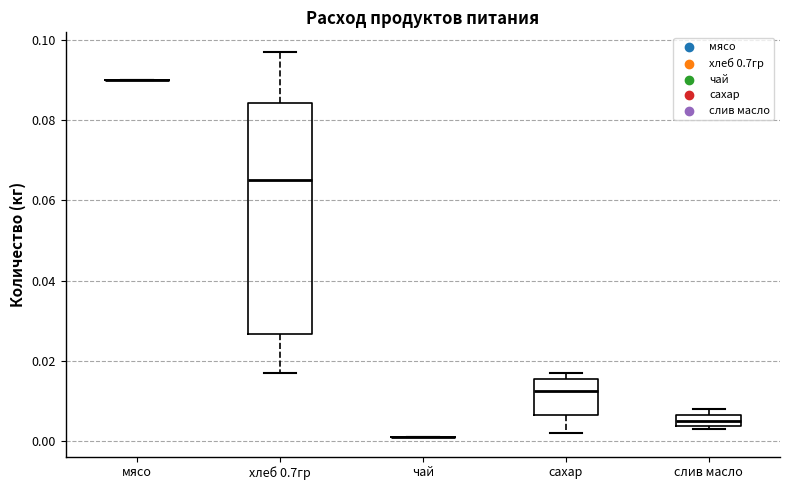

Which box is the tallest, from its lower edge to its upper edge?

хлеб 0.7гр